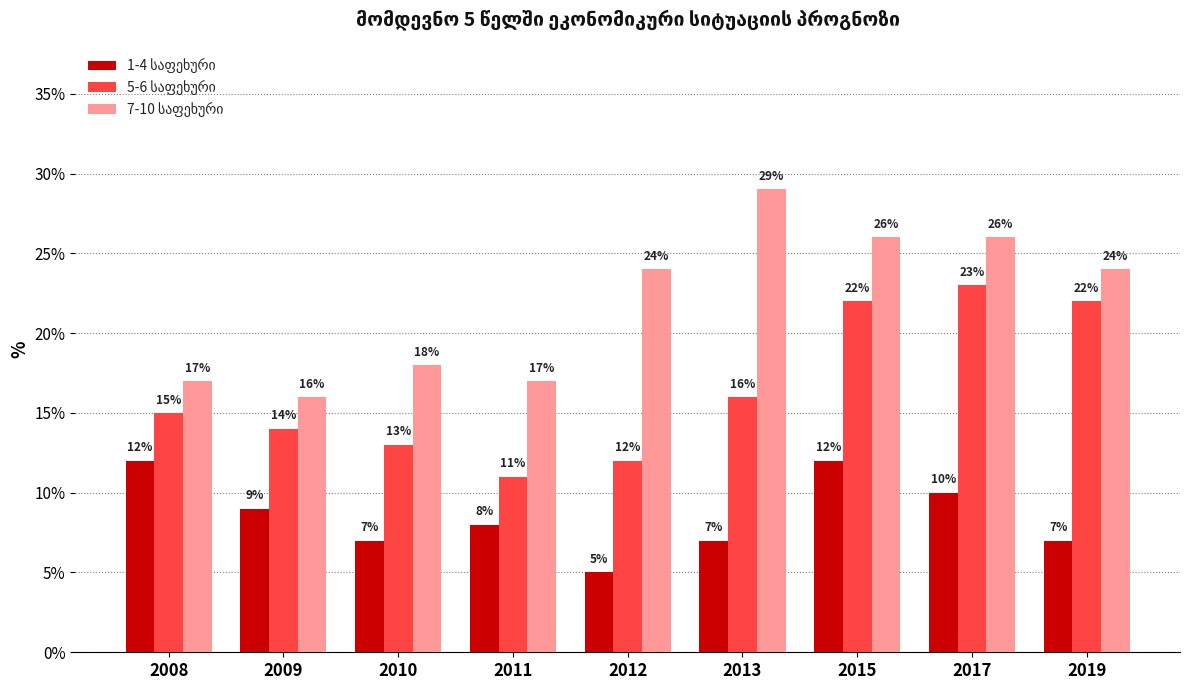

What is the smallest value displayed?

5